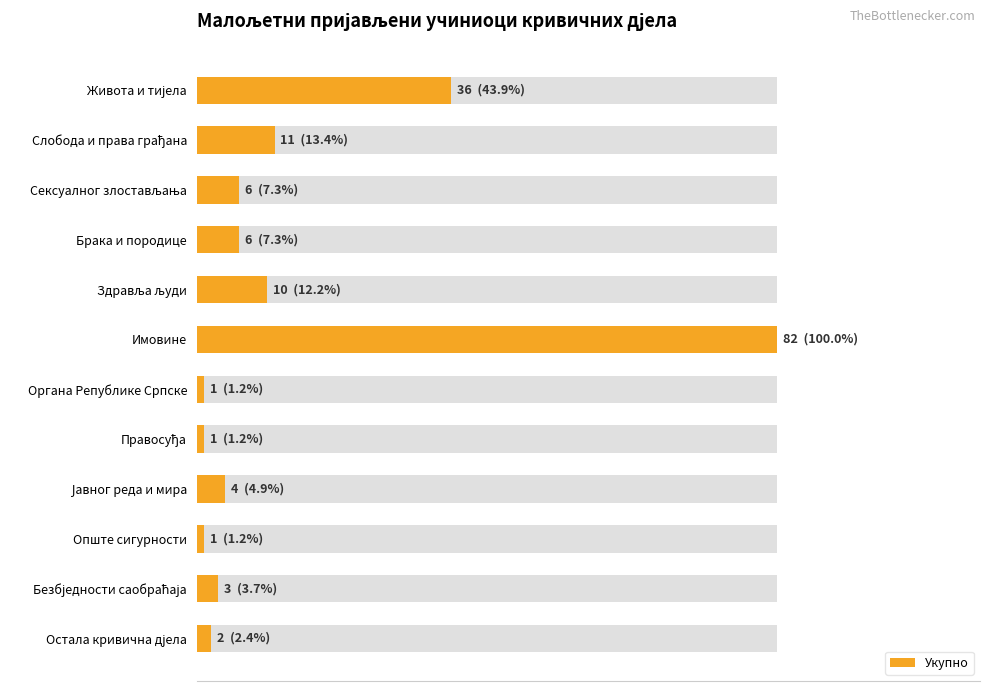

The value at Безбједности саобраћаја is 4. True or false?

False